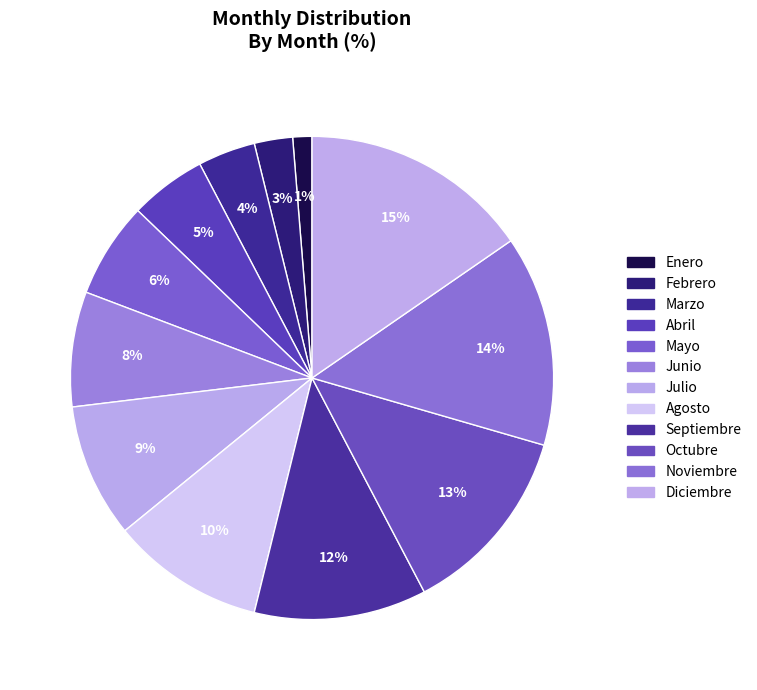

To the nearest percent, what is the difference between the largest and smallest slice percentages?

14%